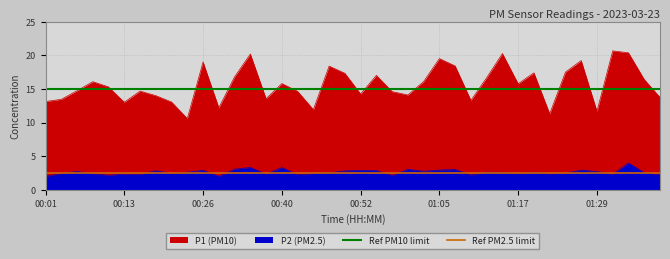

What value does the Ref PM2.5 limit series have at 00:01?

2.5